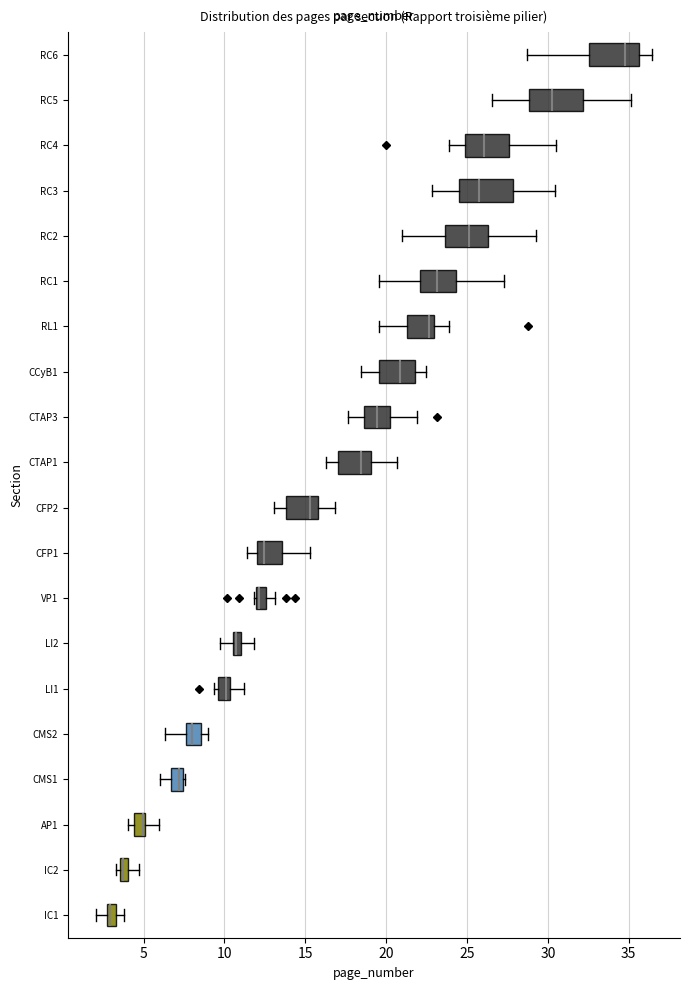

Where does the median line of the box for CMS2 sit on the x-axis? The values are not printed on the chart, so give them approximately, as read against the axis.

8.0